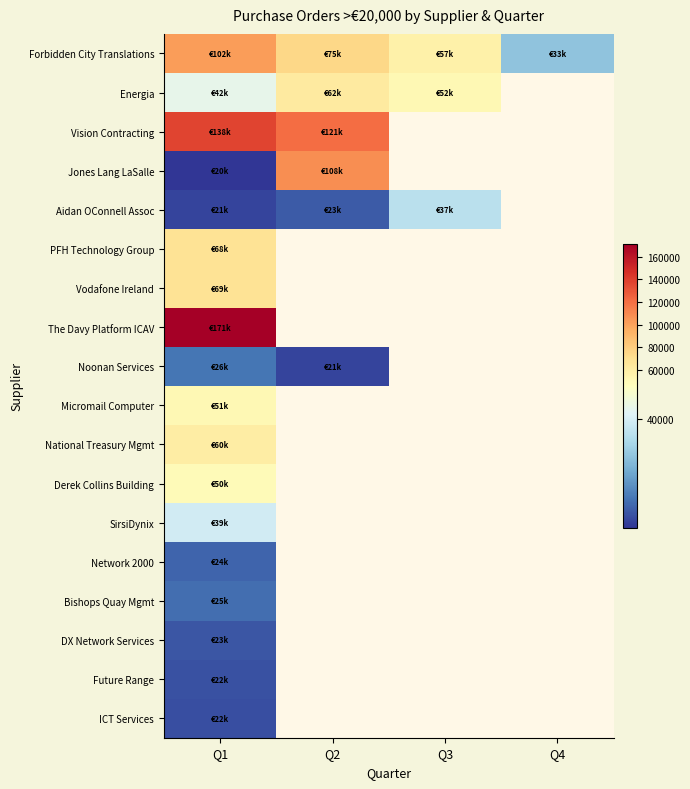

At which label does Forbidden City Translations first exceed 74887?

Q1